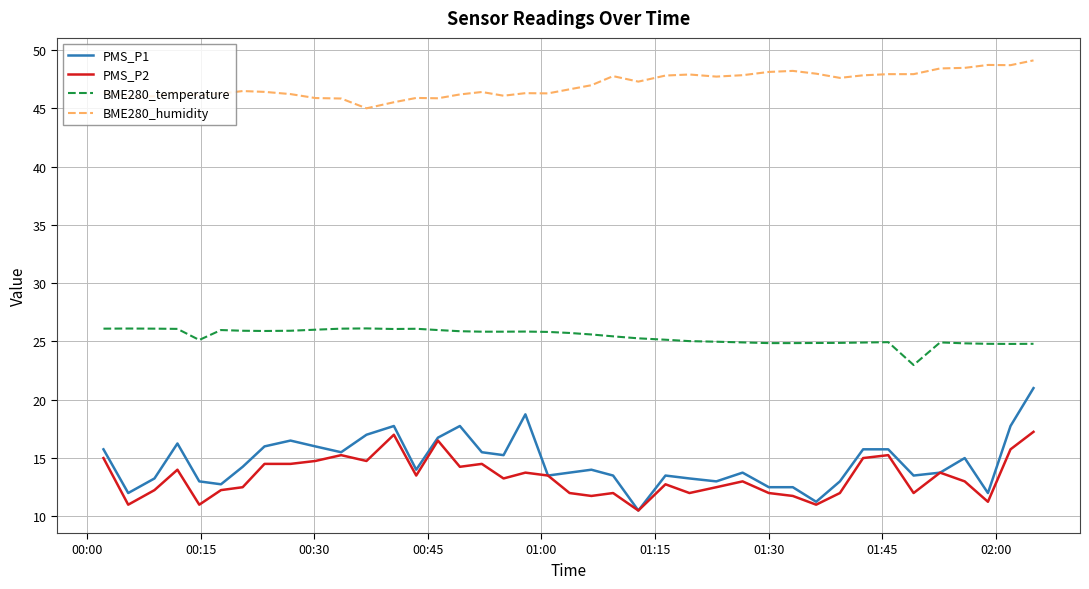

What is the average value of the BME280_humidity series?

47.0